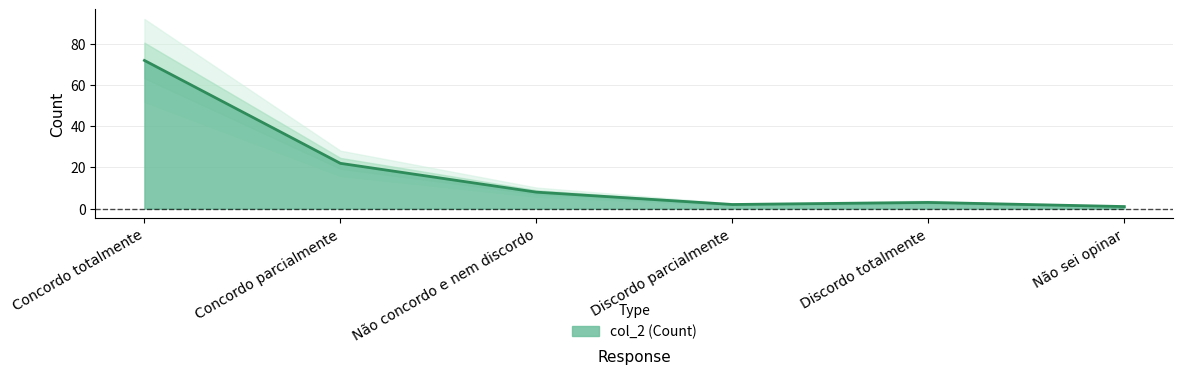

What is the difference between the maximum and minimum values?

71